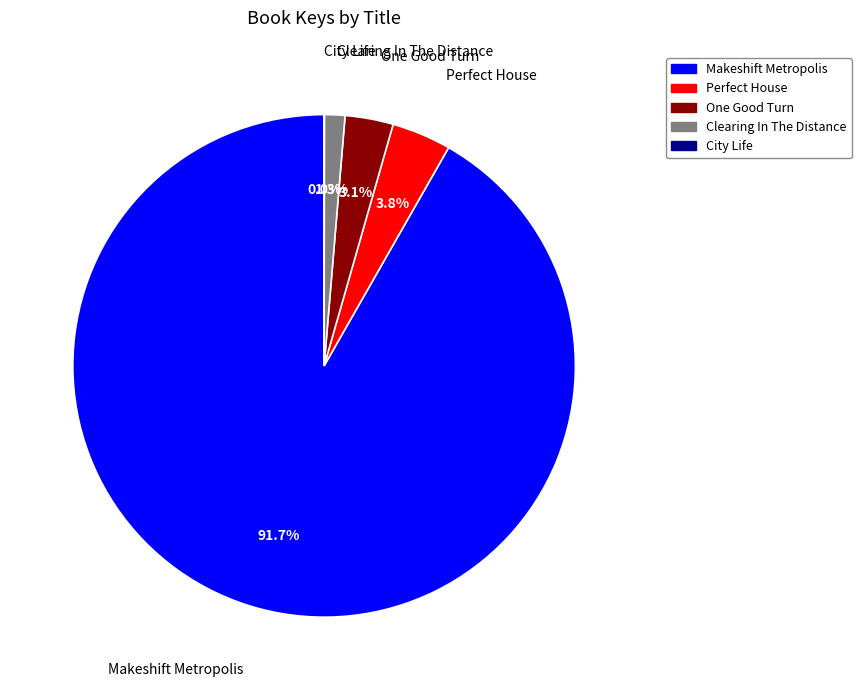

Does Clearing In The Distance account for over 50% of the chart?

No